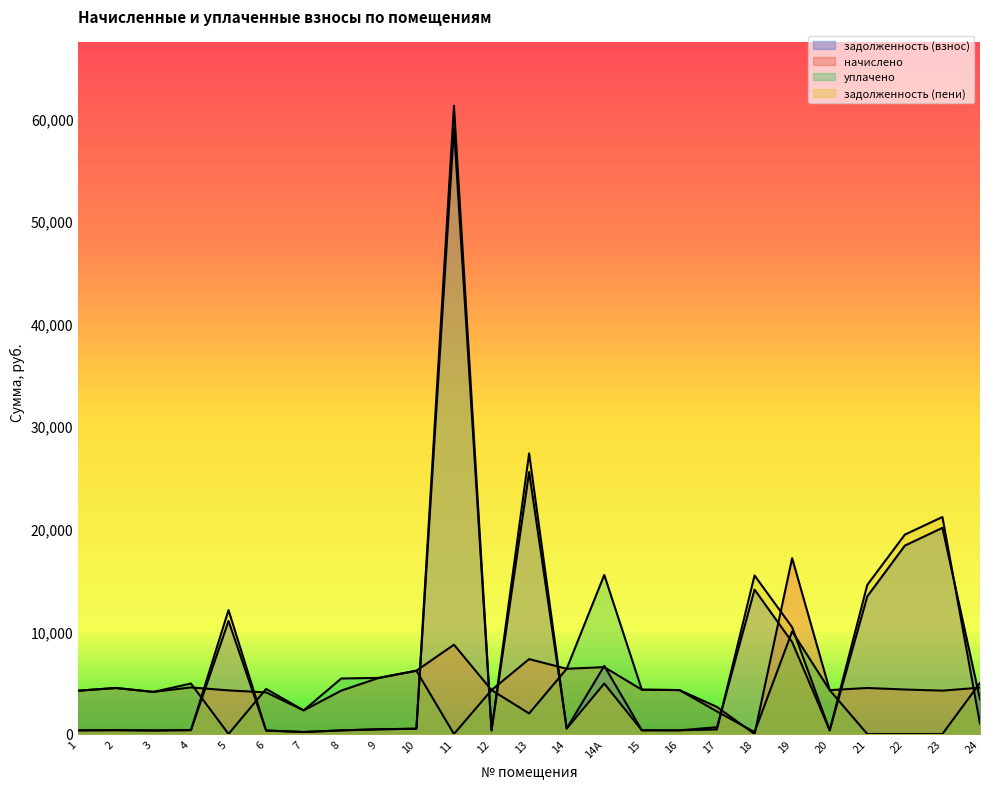

Count the number of data series in this chart.

4